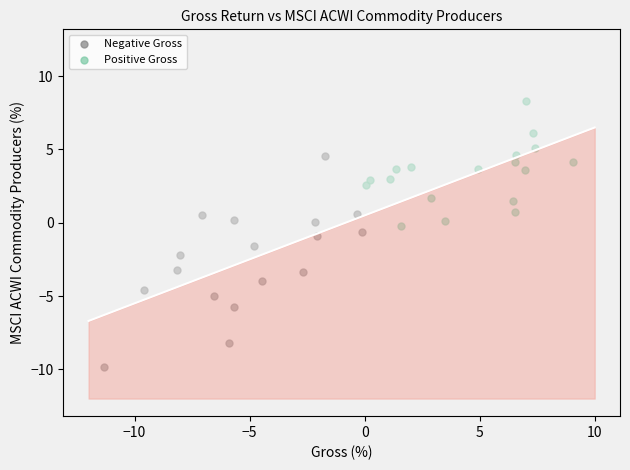

Which series contains the lowest Y value?

Negative Gross